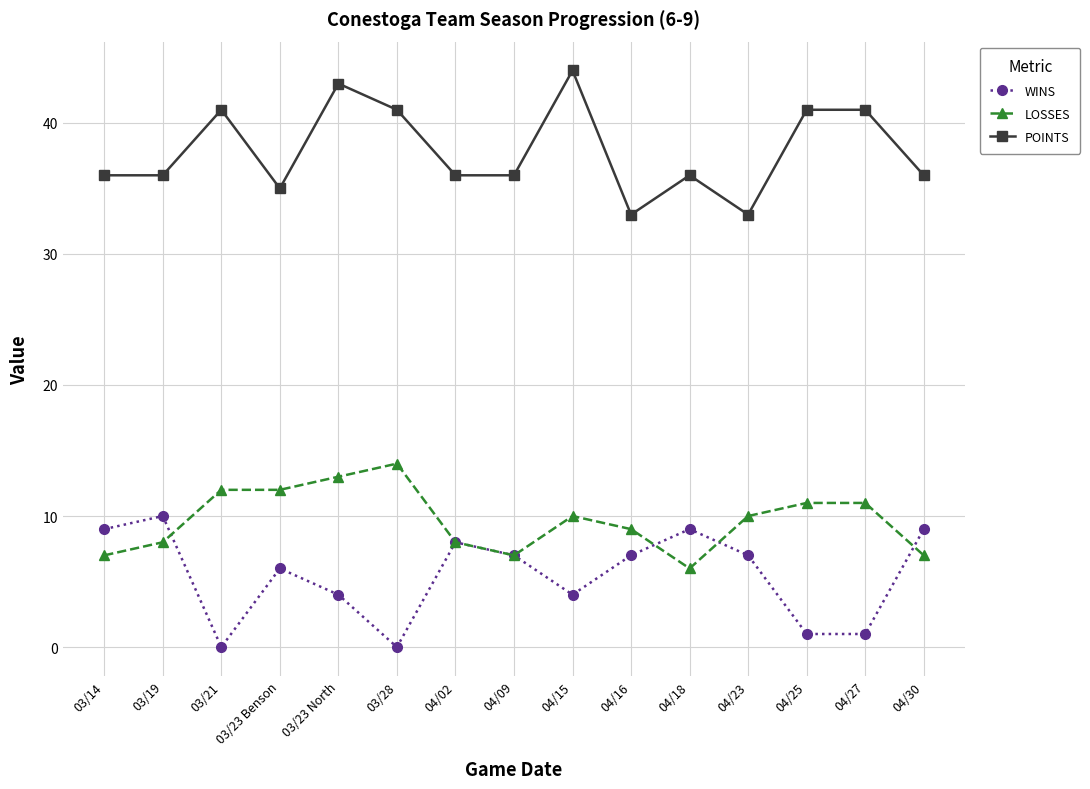

The value of LOSSES at 04/09 is 12. True or false?

False